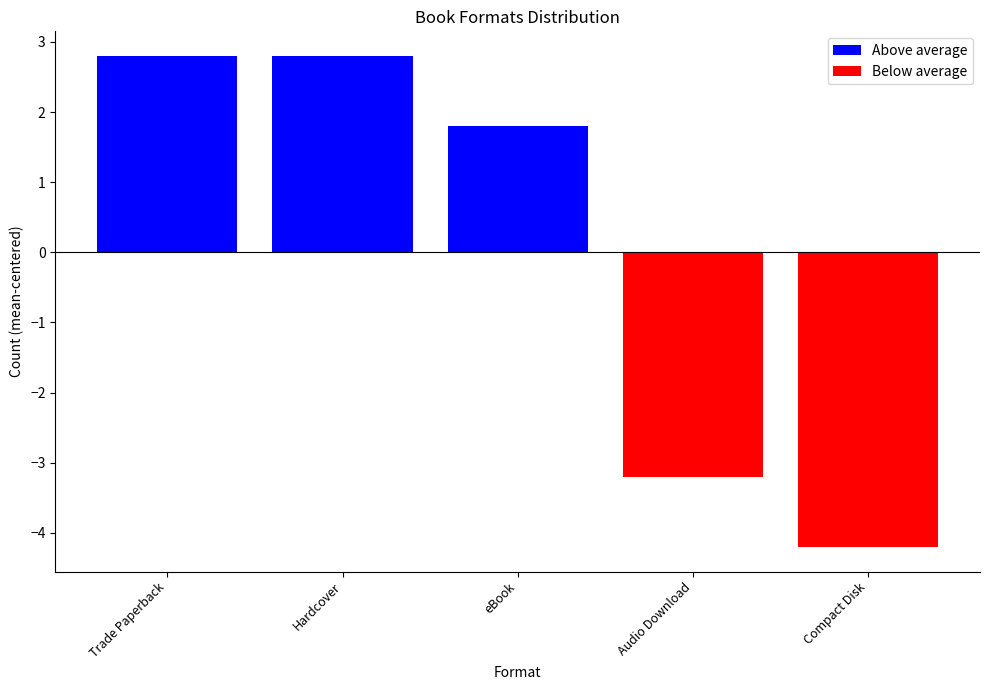

Is it true that the value at Hardcover is 2.8?

True